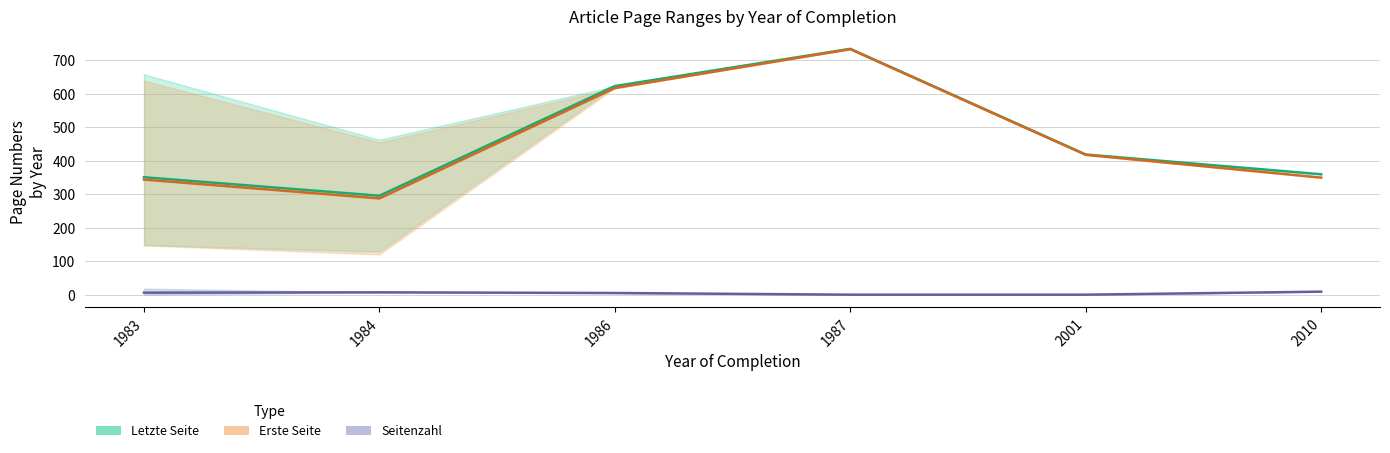

At which category does Erste Seite reach its first local valley?

1984